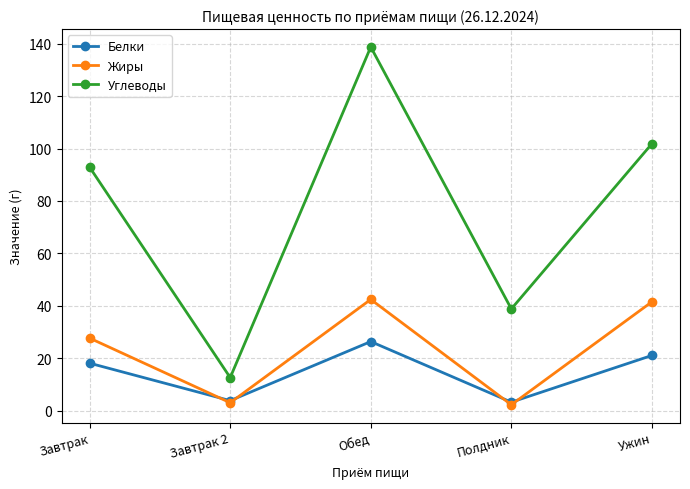

What are all the series names shown in the legend?

Белки, Жиры, Углеводы